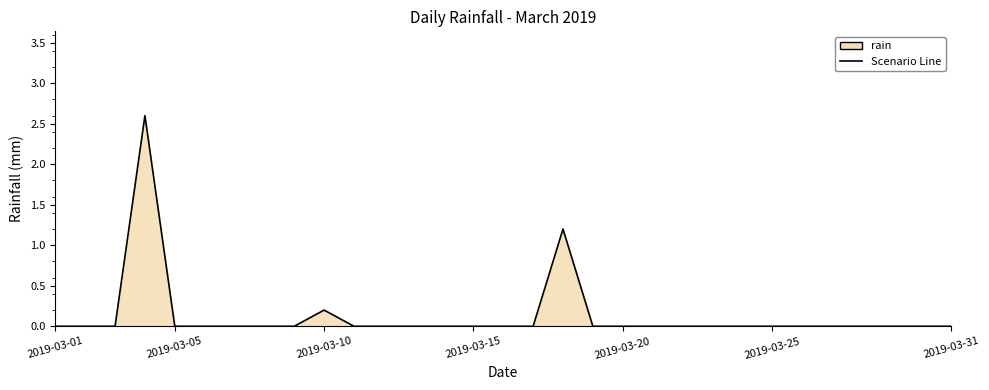

How many points are higher than both their immediate neighbors (excluding endpoints)?

3